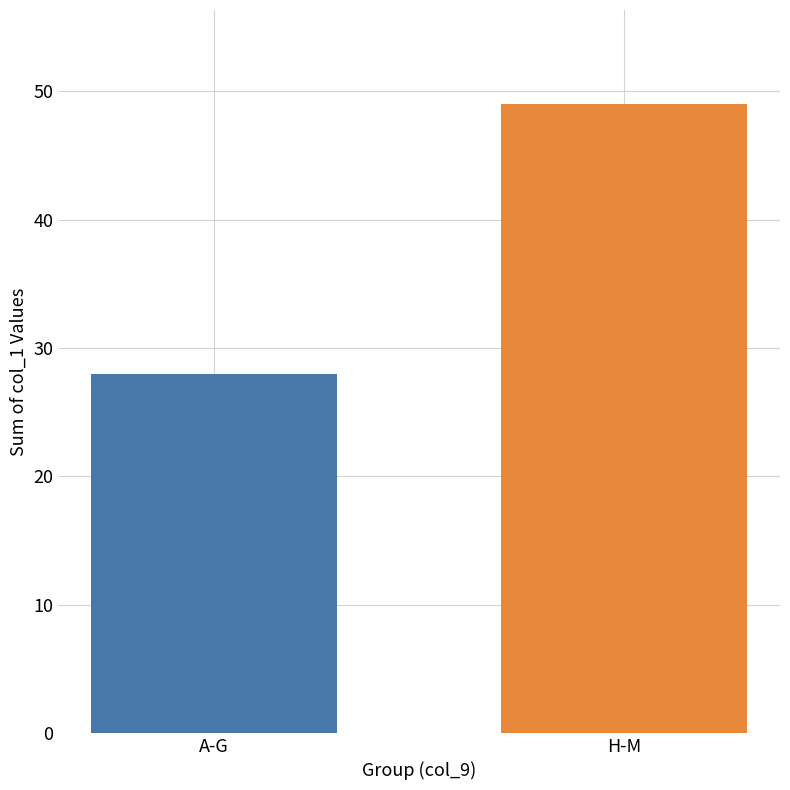

What is the smallest value displayed?

28